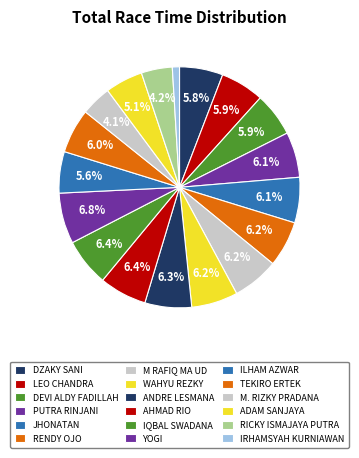

Count the number of slices in the pie.

18